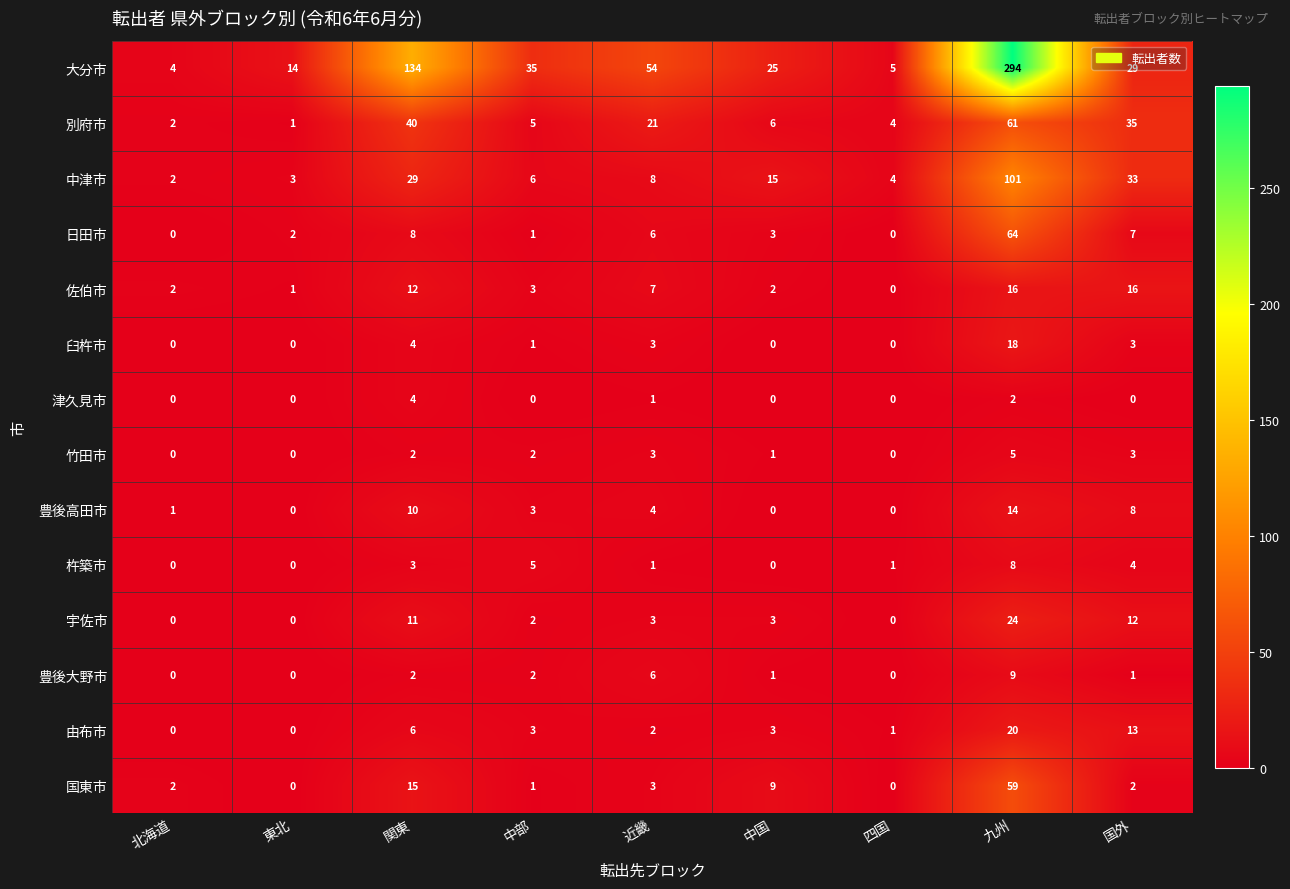

Is it true that 別府市 equals 24 at 国外?

False